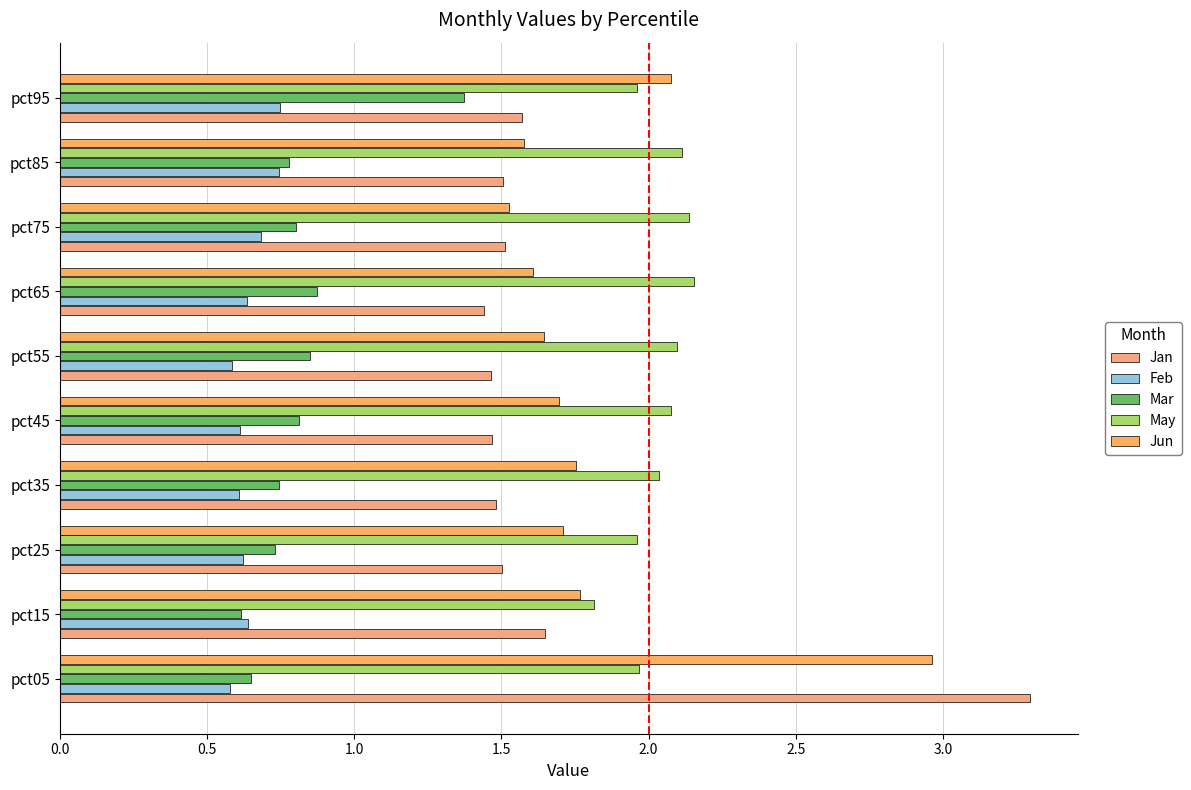

How many categories are shown in the chart?

10